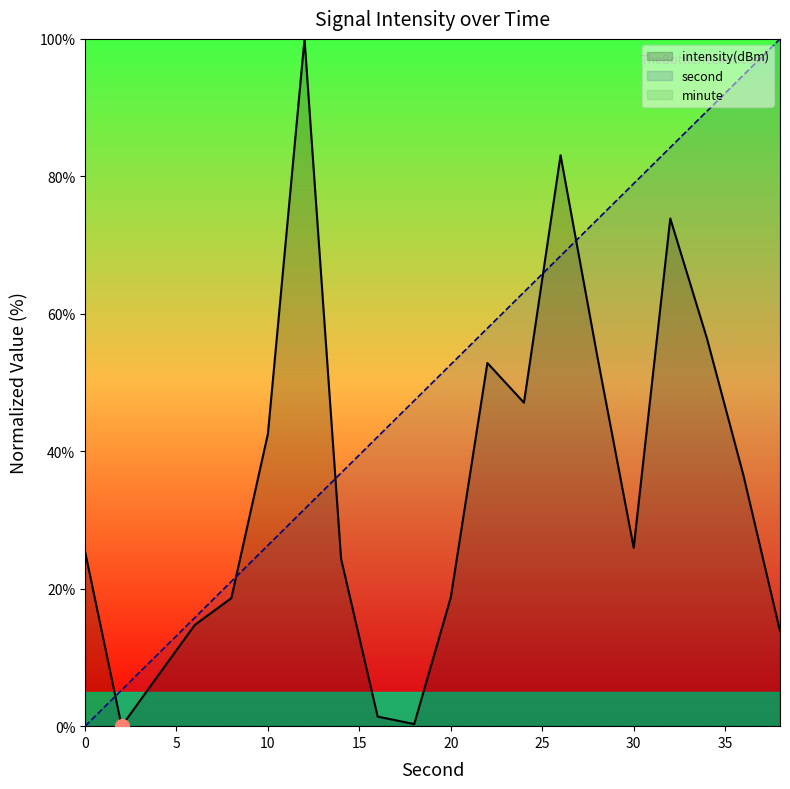

The minute series shows 0.0 at 35. True or false?

True